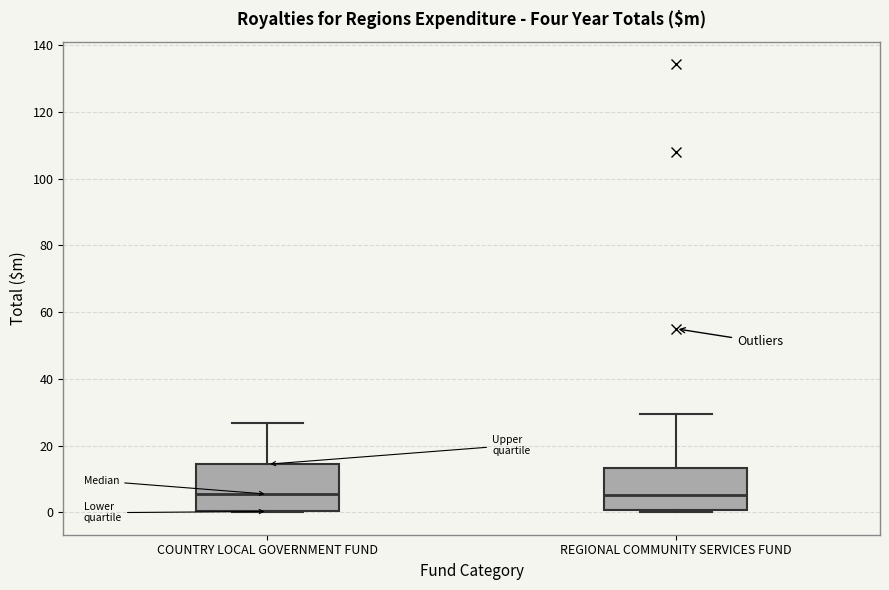

Reading left to right, read every box against the y-axis: the position of its median line, the range the box covers, and the ends of its whiskers. The values are not printed on the chart, so give them approximately, as read against the axis.

COUNTRY LOCAL GOVERNMENT FUND: median 6, box 0 to 14, whiskers 0 to 26
REGIONAL COMMUNITY SERVICES FUND: median 6, box 0 to 14, whiskers 0 (just below the box's lower edge) to 30